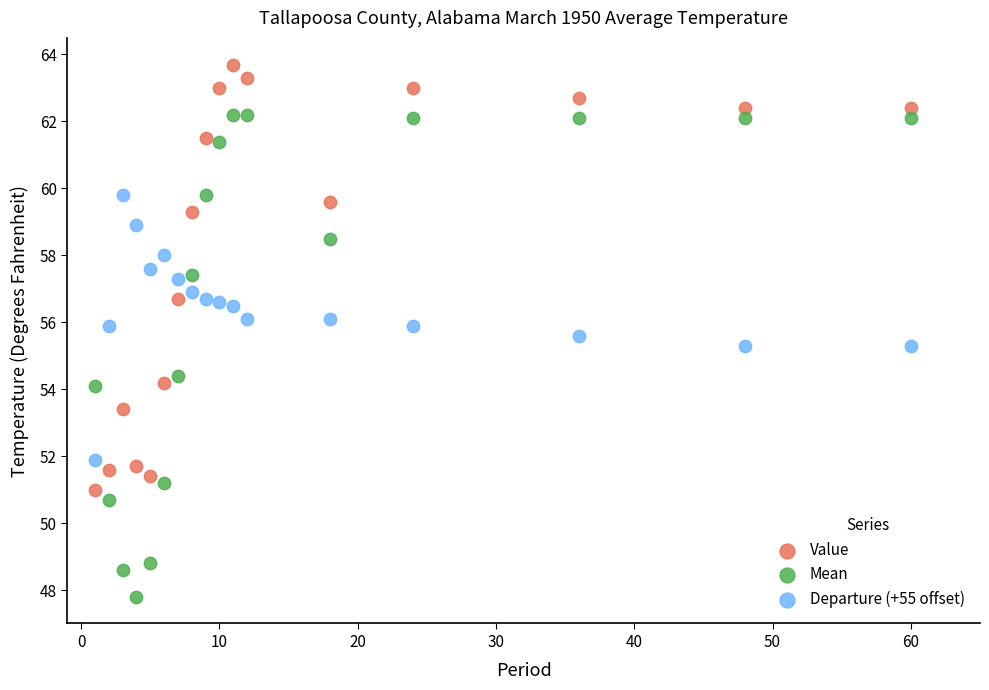

Across all data points, what is the range of X values (max minus min)?

59.0